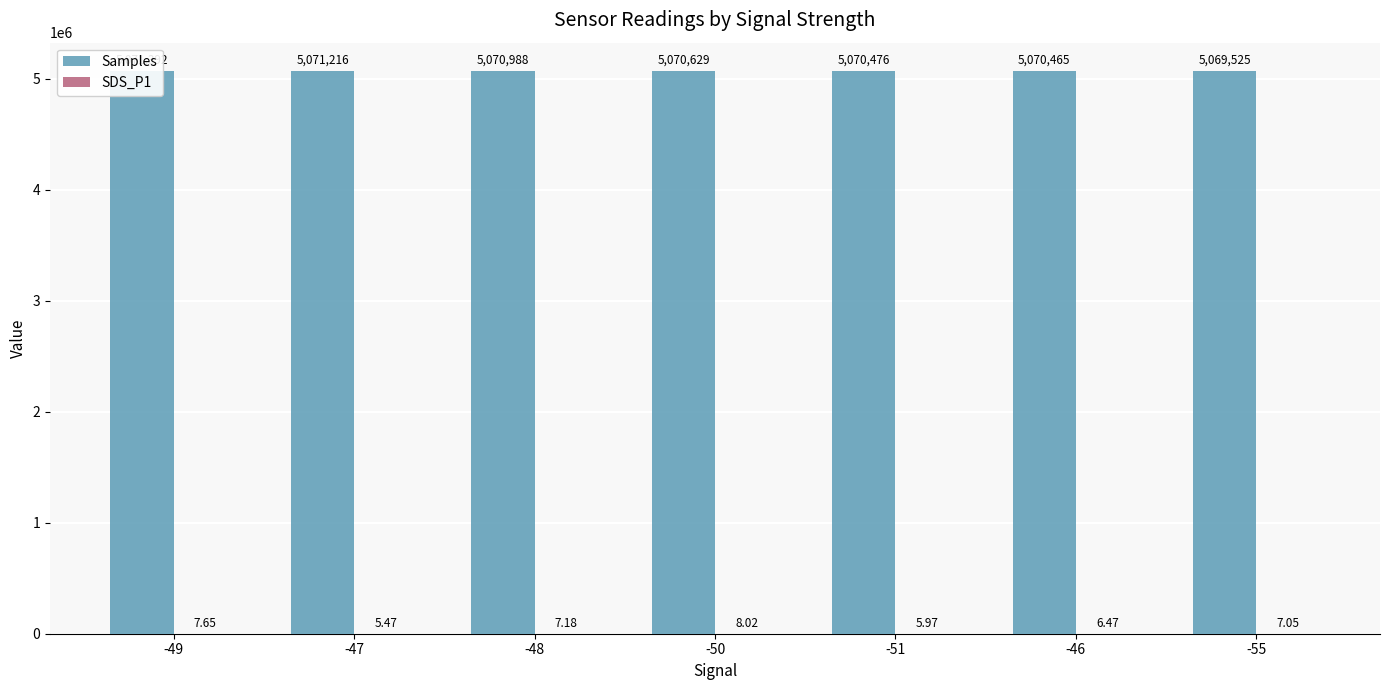

List the labels in order of SDS_P1 value, smallest first.

-47, -51, -46, -55, -48, -49, -50